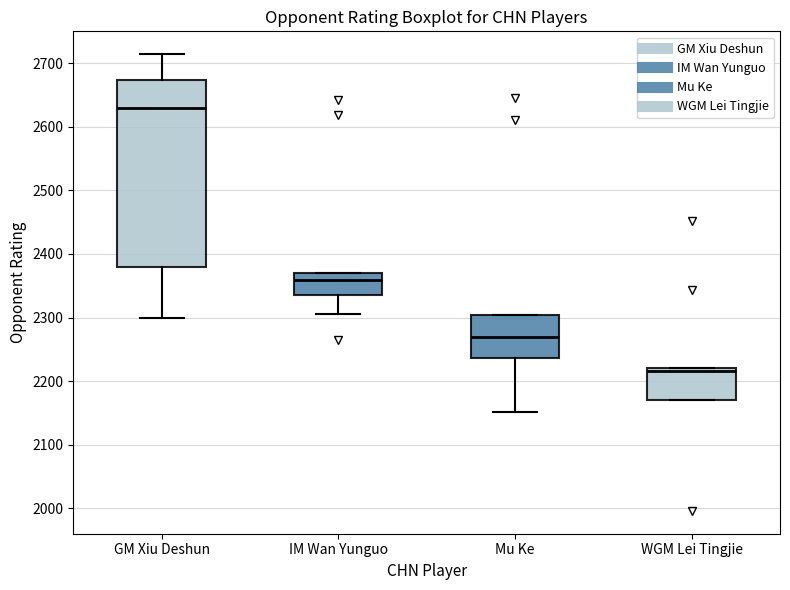

Reading left to right, read every box against the y-axis: the position of its median line, the range the box covers, and the ends of its whiskers. The values are not printed on the chart, so give them approximately, as read against the axis.

GM Xiu Deshun: median 2630, box 2380 to 2670, whiskers 2300 to 2710
IM Wan Yunguo: median 2360, box 2340 to 2370, whiskers 2310 to 2370
Mu Ke: median 2270, box 2240 to 2300, whiskers 2150 to 2300
WGM Lei Tingjie: median 2220 (just below the box's upper edge), box 2170 to 2220, whiskers 2170 to 2220